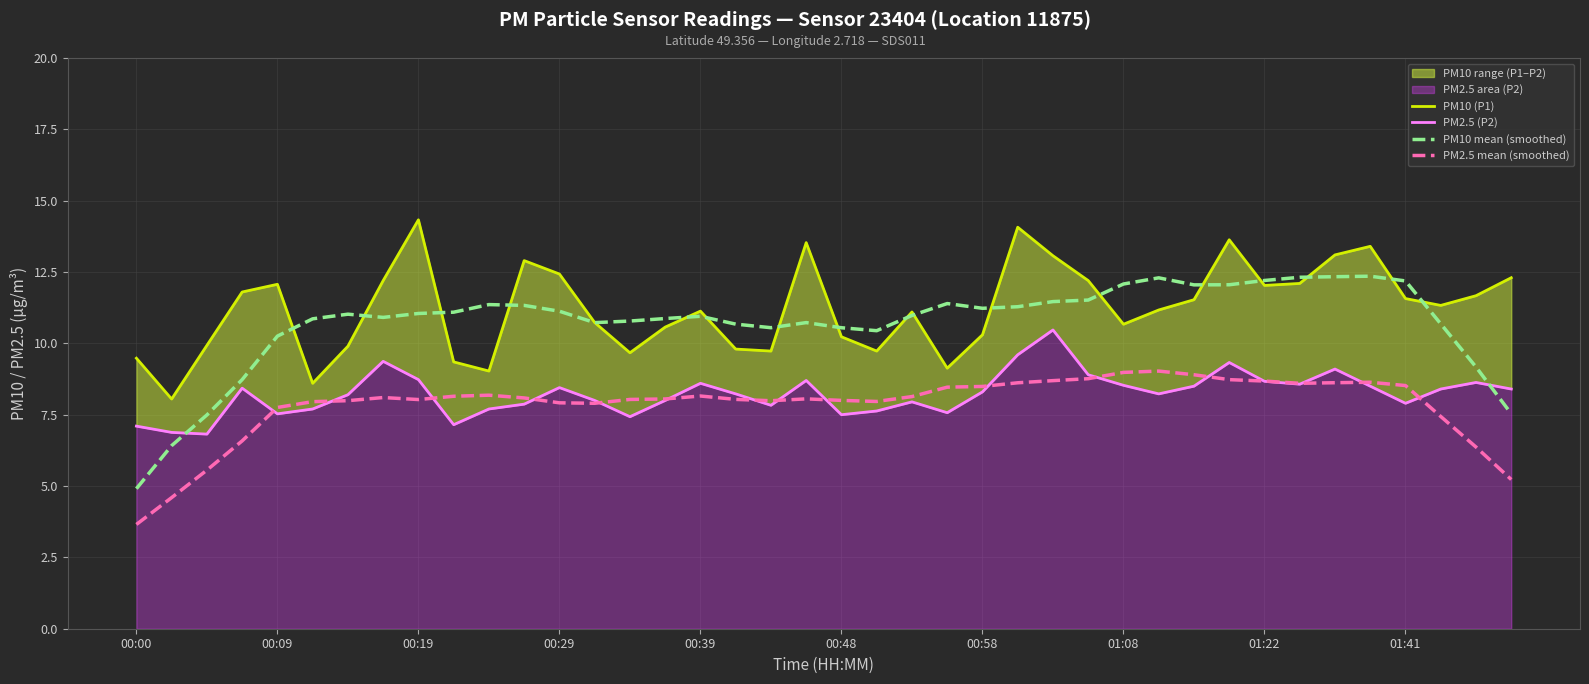

What is the maximum value for PM2.5 mean (smoothed)?

9.0